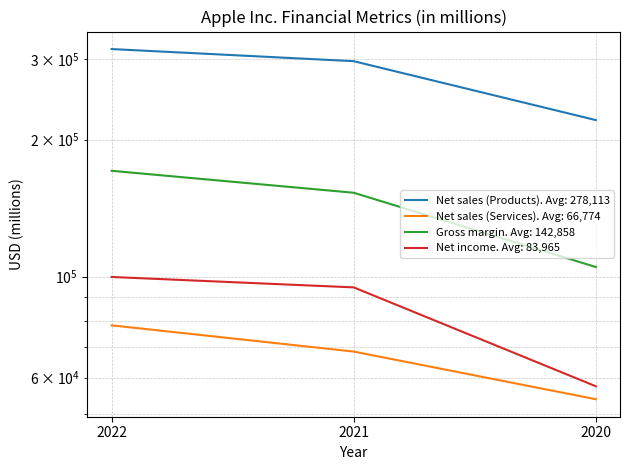

What is the spread (max minus min) of values at 2020?

166979